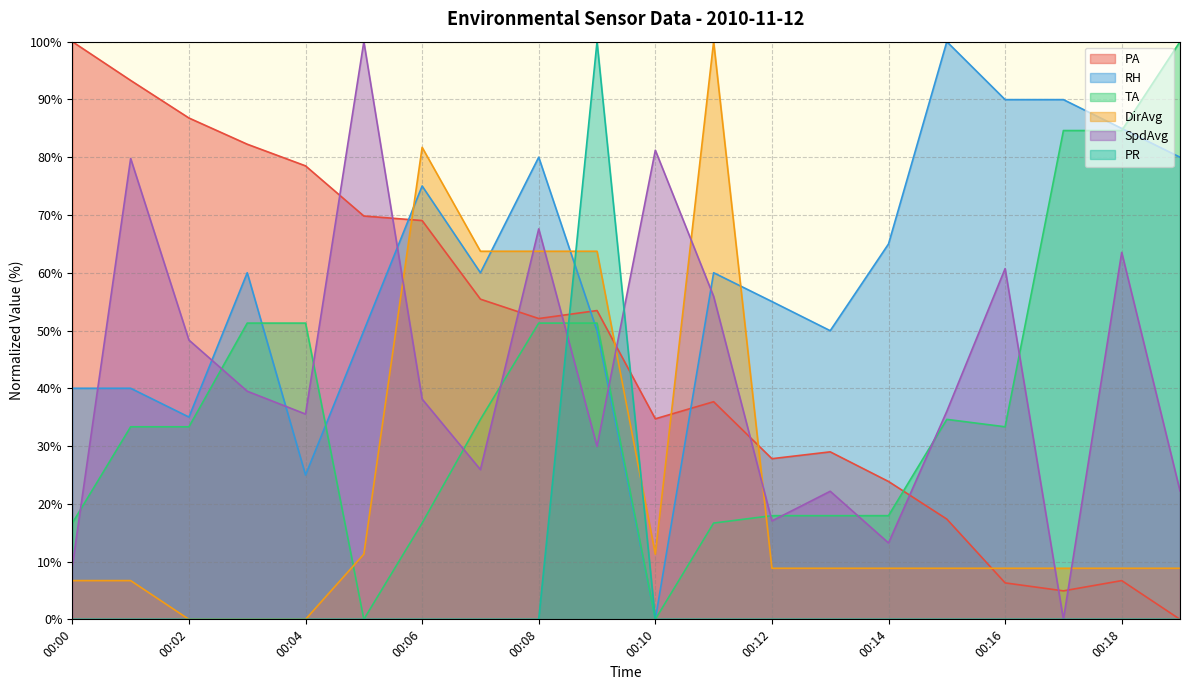

Reading left to right, list all the values displayed in this chart.

PA: 100.0	93.3	86.8	82.2	78.5	69.8	69.0	55.4	52.1	53.5	34.7	37.7	27.8	29.0	23.9	17.4	6.3	4.9	6.7	0.0
RH: 40.0	40.0	35.0	60.0	25.0	50.0	75.0	60.0	80.0	50.0	0.0	60.0	55.0	50.0	65.0	100.0	90.0	90.0	85.0	80.0
TA: 16.7	33.3	33.3	51.3	51.3	0.0	16.7	34.6	51.3	51.3	0.0	16.7	17.9	17.9	17.9	34.6	33.3	84.6	84.6	100.0
DirAvg: 6.7	6.7	0.0	0.0	0.0	11.3	81.7	63.7	63.7	63.7	11.3	100.0	8.8	8.8	8.8	8.8	8.8	8.8	8.8	8.8
SpdAvg: 9.2	79.8	48.3	39.5	35.5	100.0	38.1	25.9	67.6	29.9	81.2	55.9	17.0	22.2	13.2	36.0	60.7	0.0	63.5	22.2
PR: 0.0	0.0	0.0	0.0	0.0	0.0	0.0	0.0	0.0	100.0	0.0	0.0	0.0	0.0	0.0	0.0	0.0	0.0	0.0	0.0